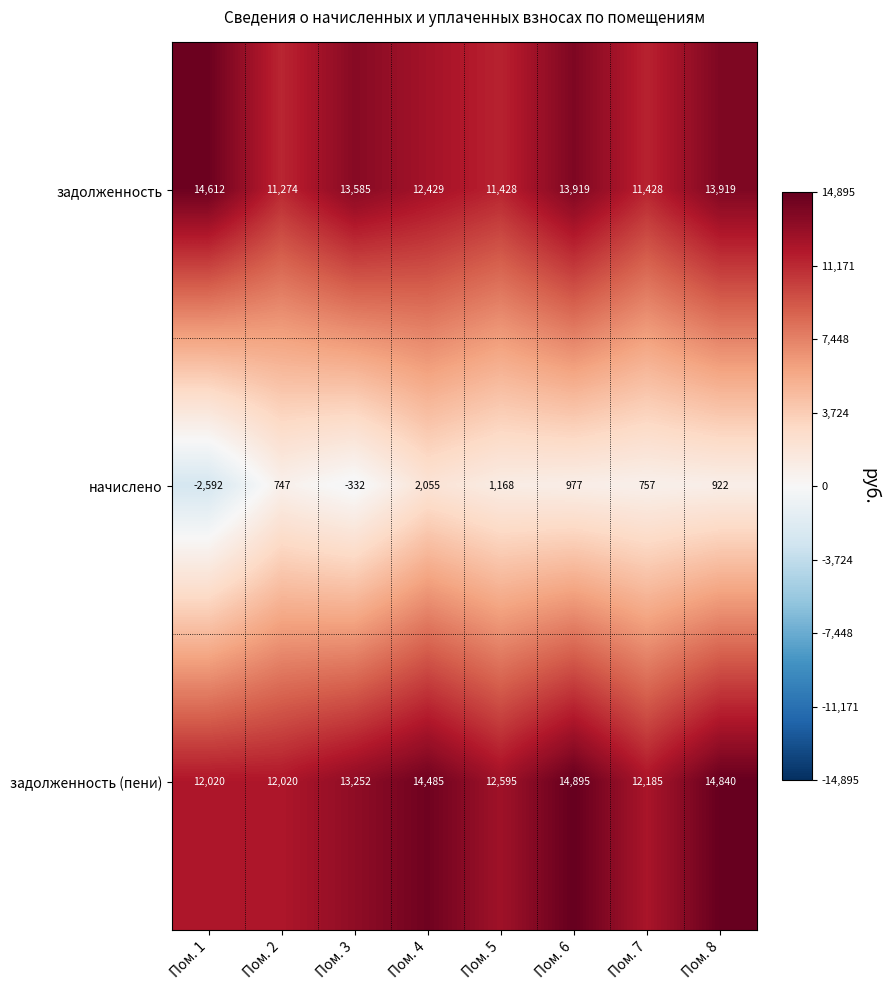

List the series in order of their peak value, lowest first.

начислено, задолженность, задолженность (пени)